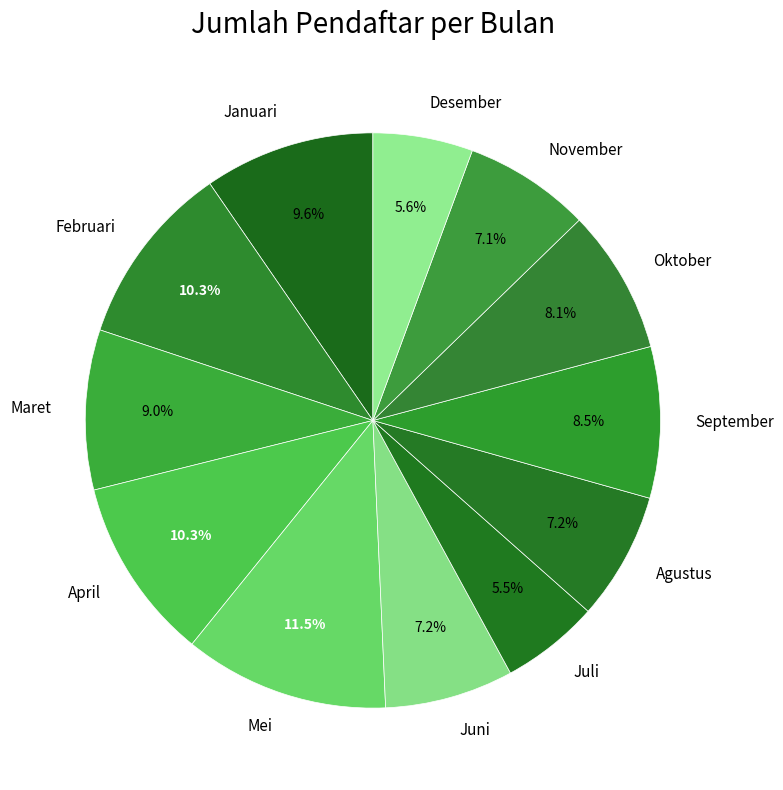

Which has a higher value, Juni or September?

September